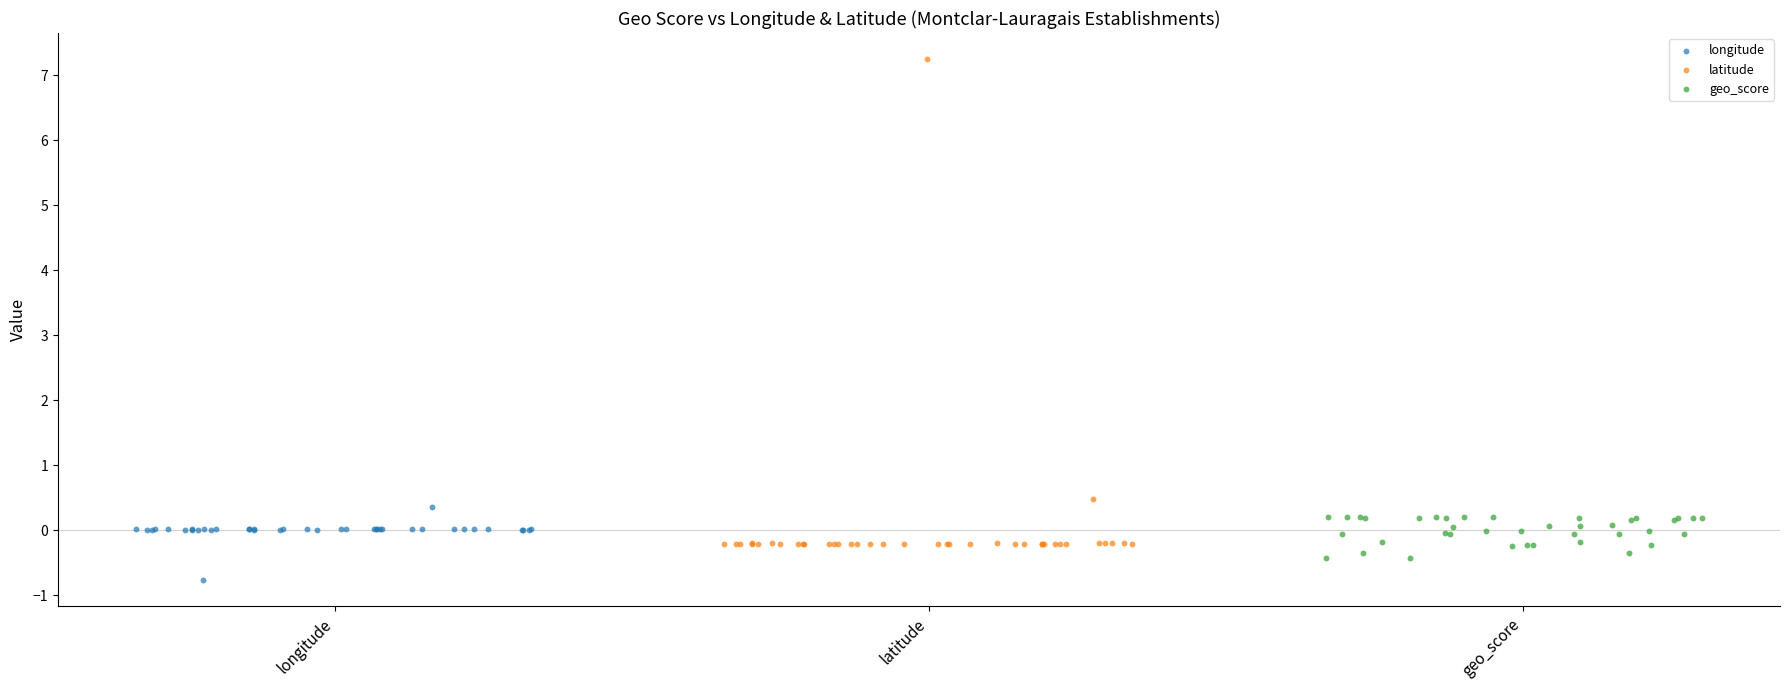

Which series contains the lowest Y value?

longitude